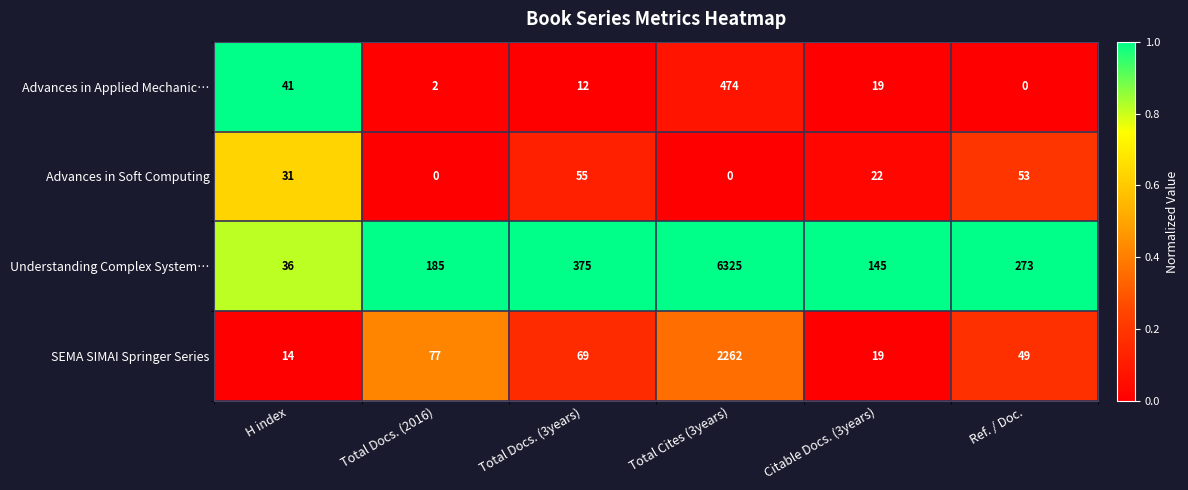

Count the number of data series in this chart.

4